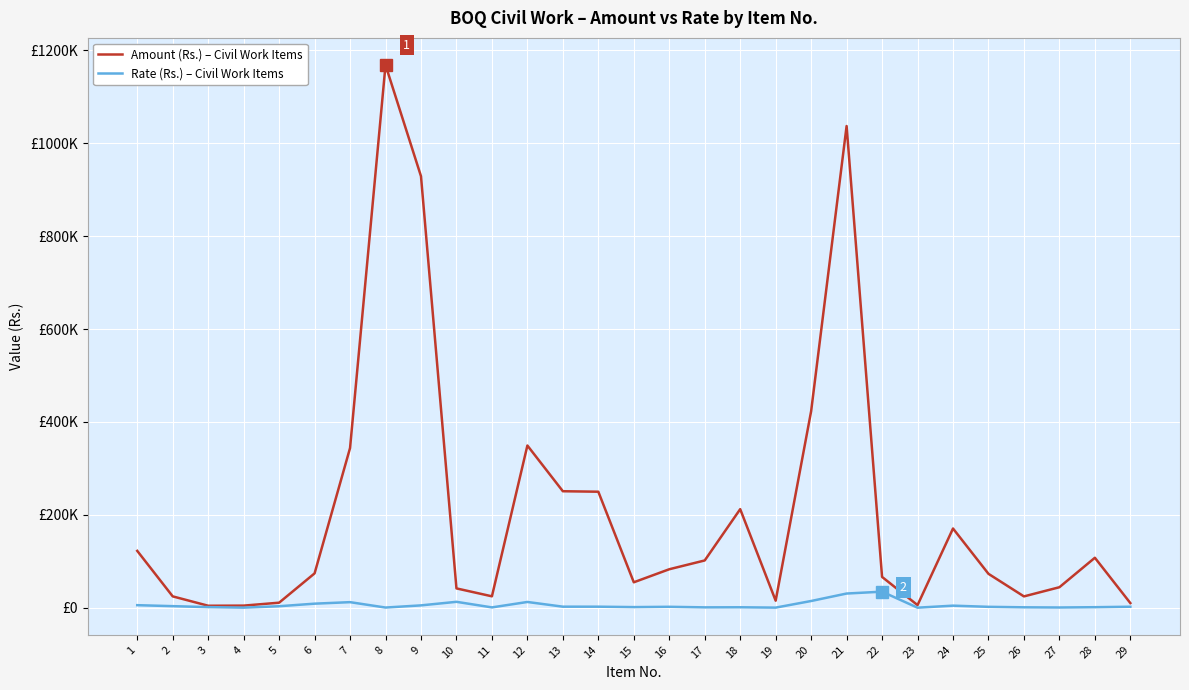

Does the chart have visible grid lines?

Yes